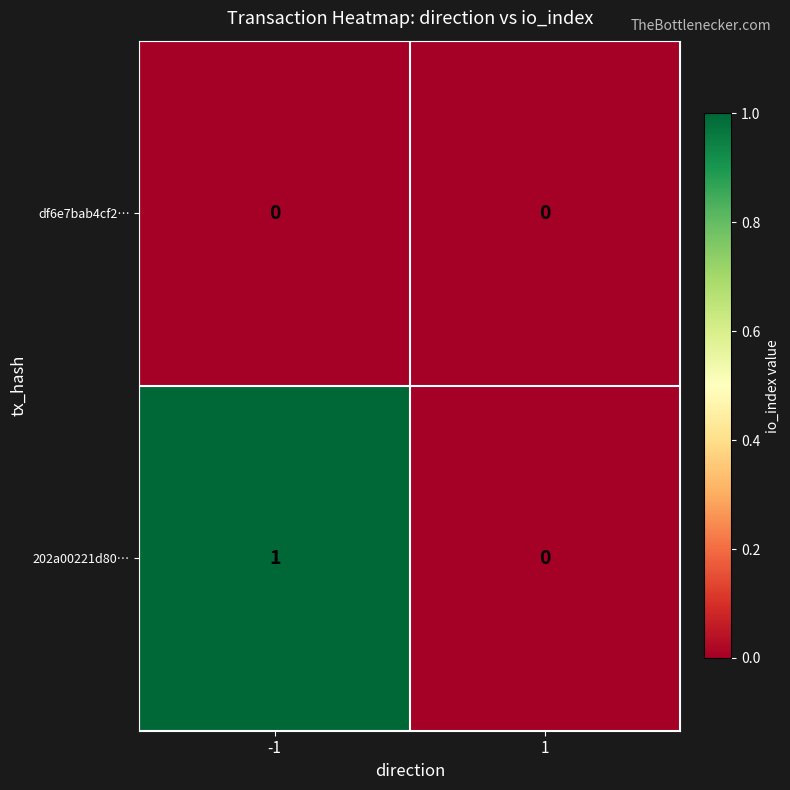

Which series has the largest range (max minus min)?

202a00221d80…